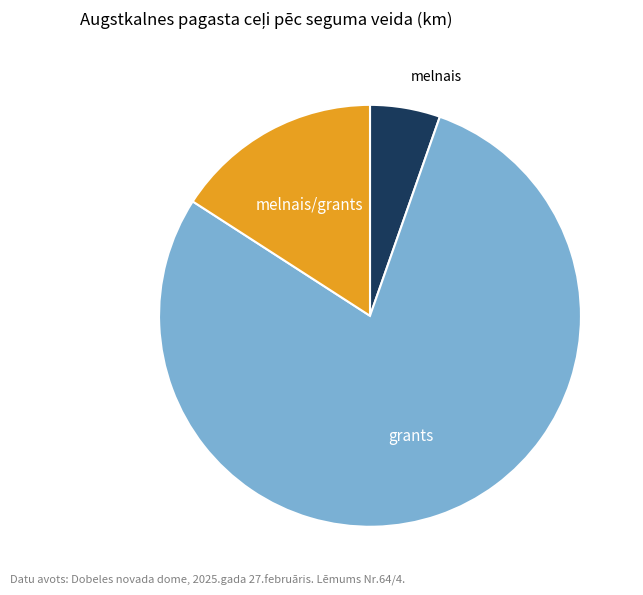

Which slice is the smallest?

melnais